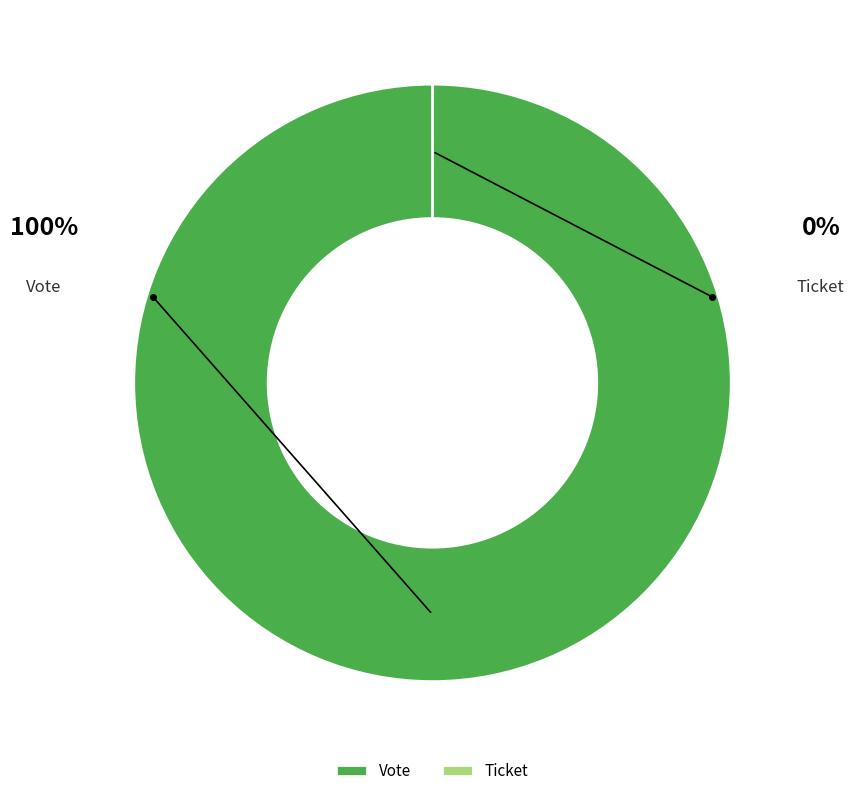

Is there a majority slice in this chart?

Yes